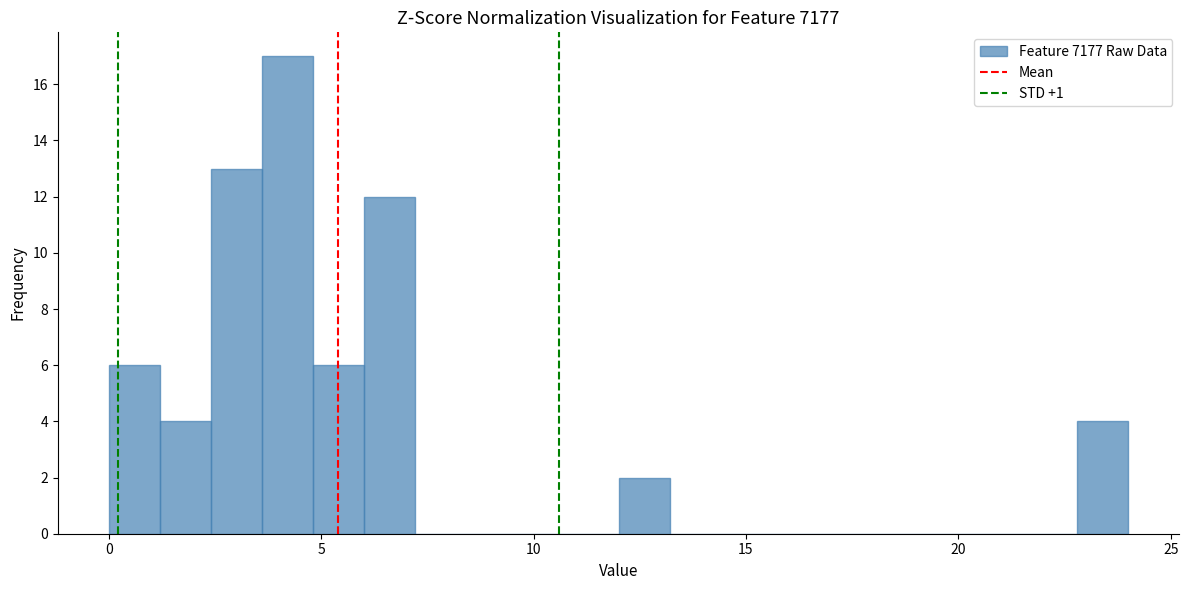

Around what value on the x-axis is the tallest bar? Give the approximate position of its centre, as read against the axis.

4.0